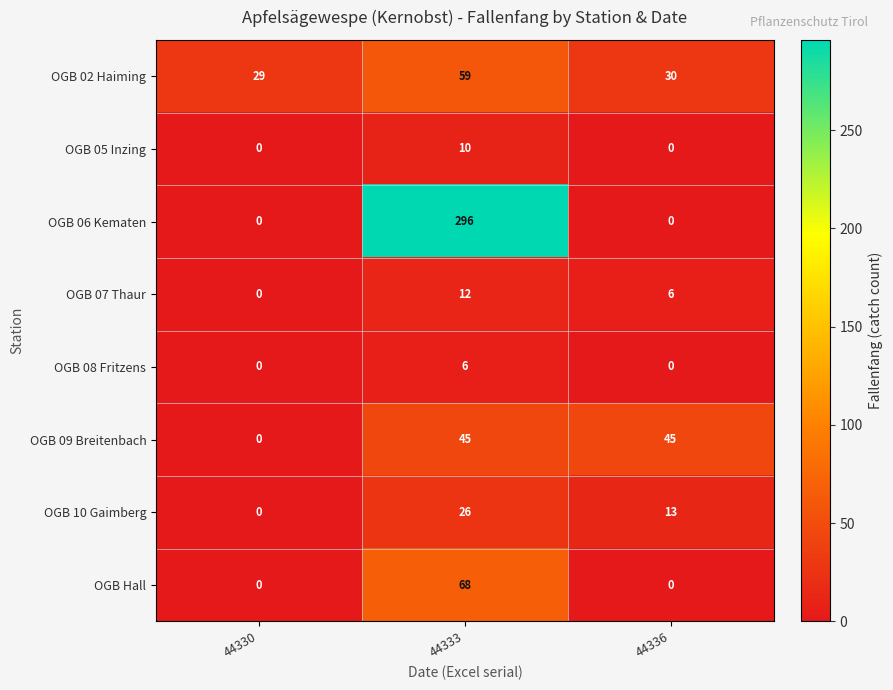

What is the sum of all OGB 06 Kematen values?

296